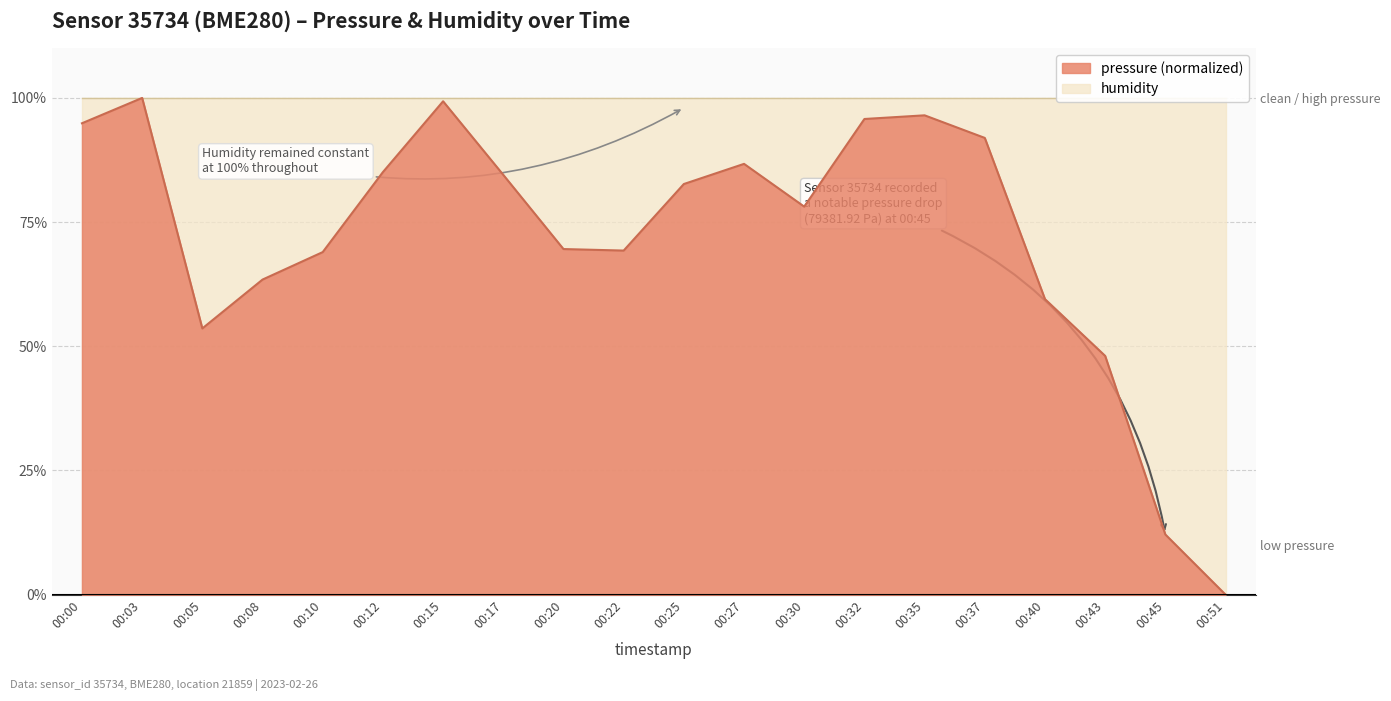

At which label does the data first exceed 82?

00:00